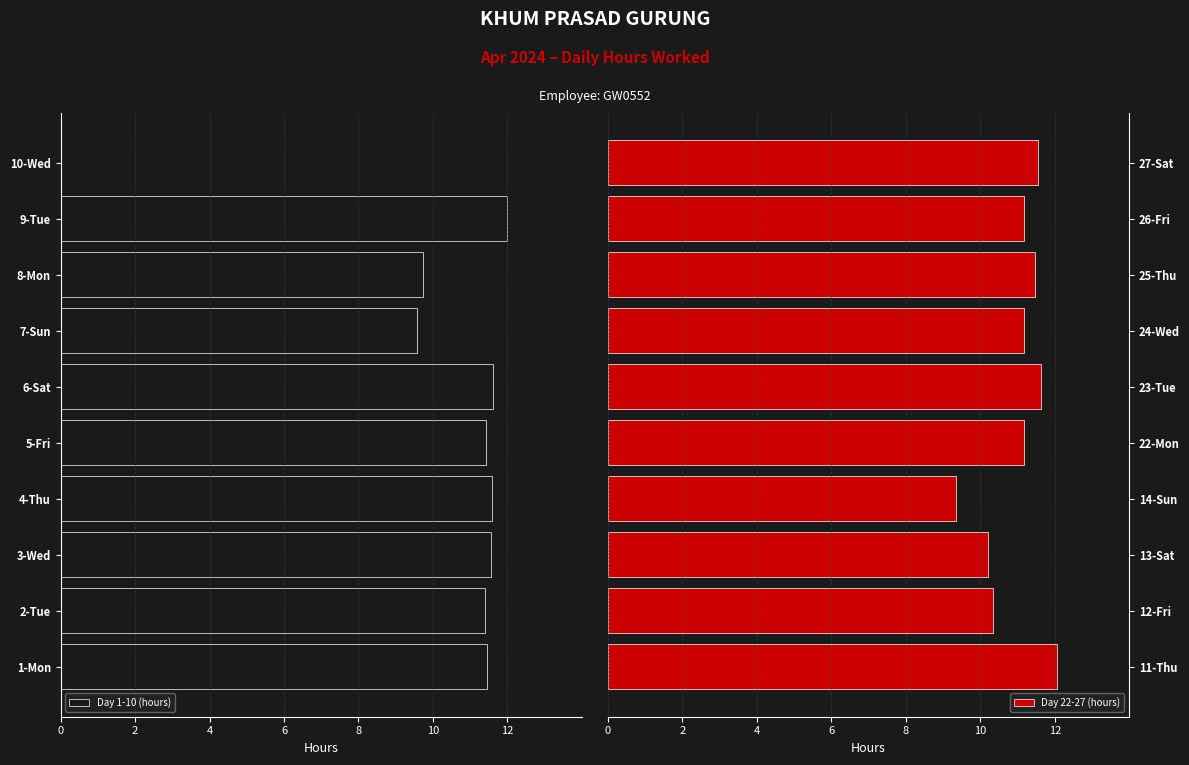

Is it true that Day 22-27 (hours) equals 11.5 at 25-Thu?

True